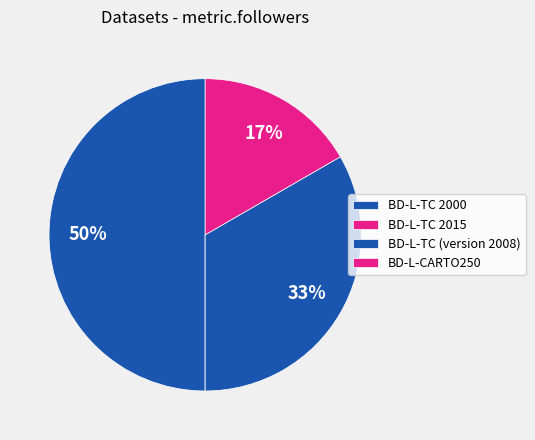

Do BD-L-CARTO250 and BD-L-TC (version 2008) together represent more than half of the pie?

No